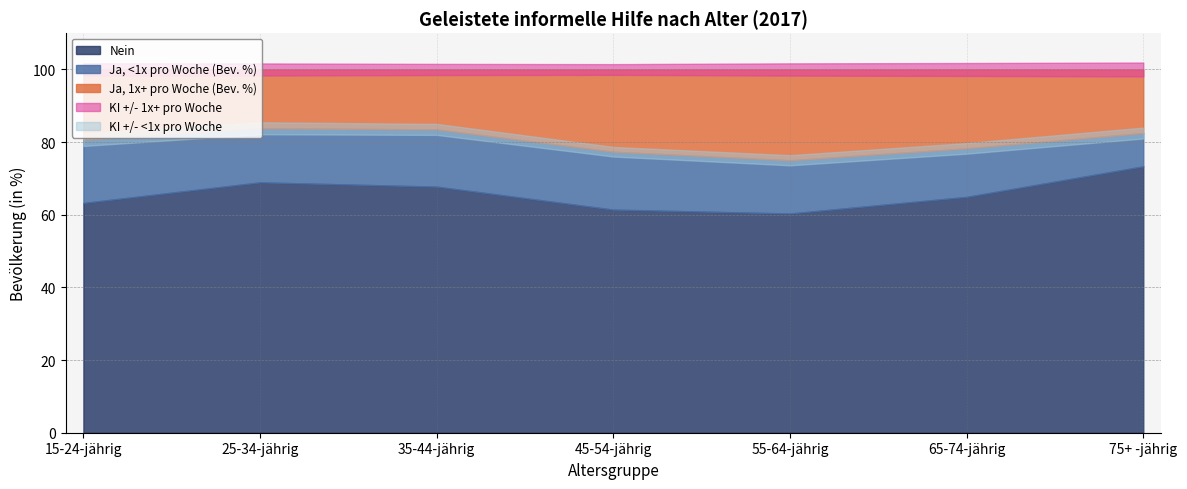

Count the number of categories in the chart.

7